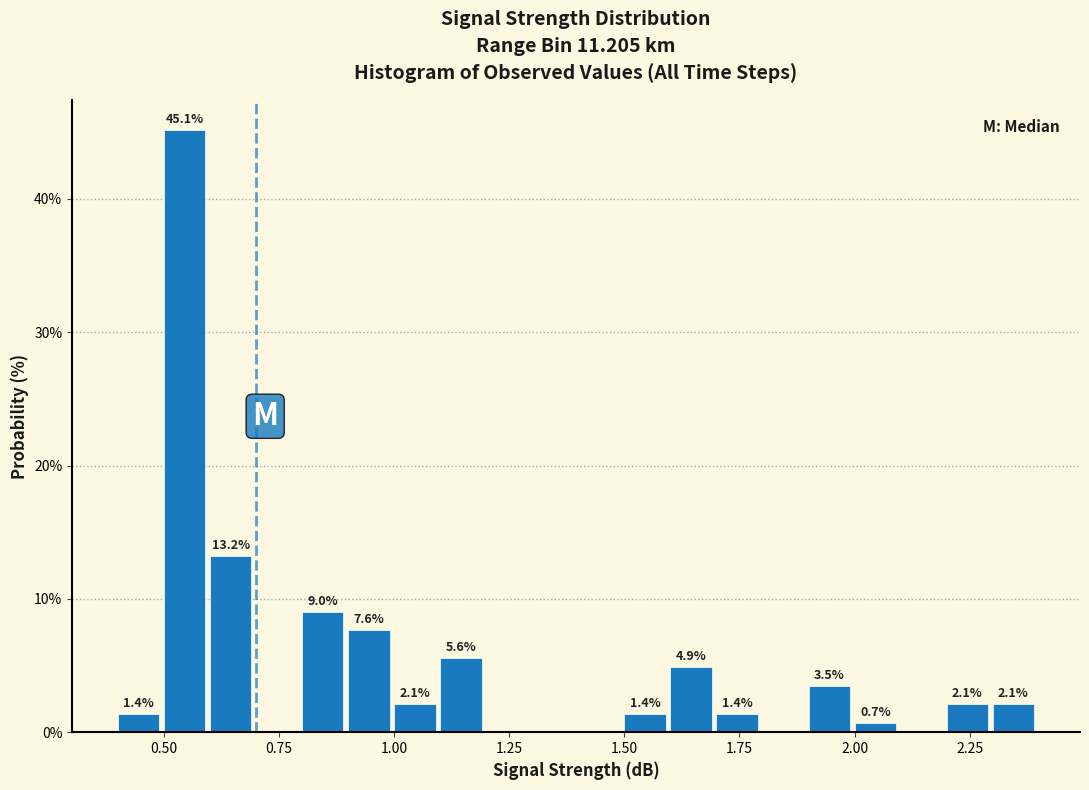

Read against the x-axis, roughly where is the centre of the tallest bar?

0.55